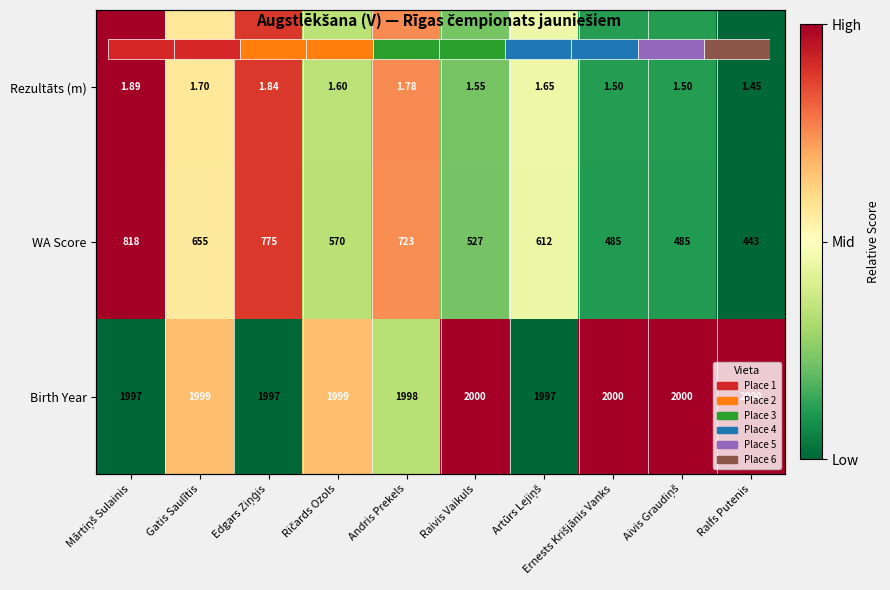

Rank the series at Mārtiņš Sulainis from highest to lowest value.

Rezultāts (m), WA Score, Birth Year